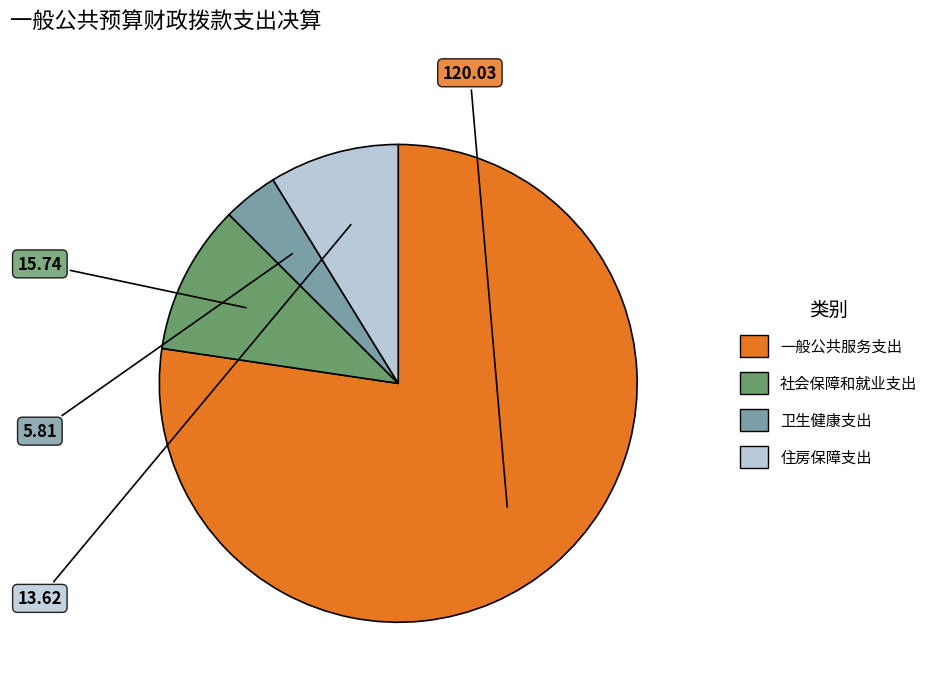

Is the sum of 一般公共服务支出 and 社会保障和就业支出 greater than half?

Yes